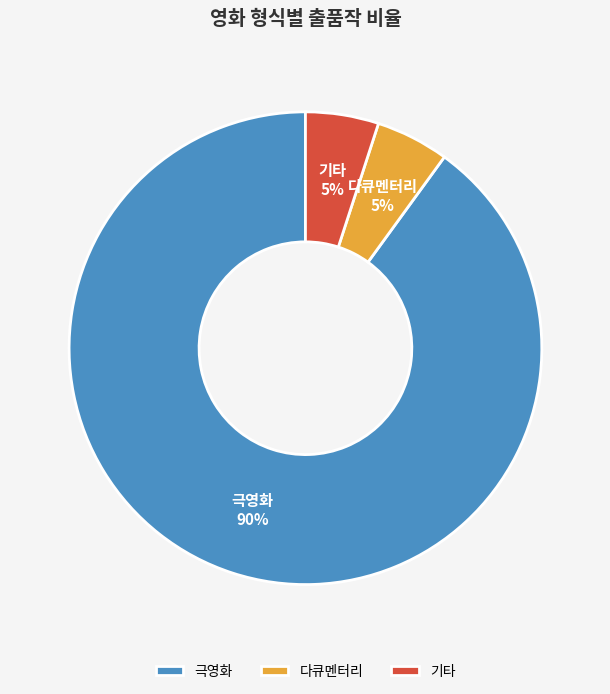

Which category accounts for the majority?

극영화